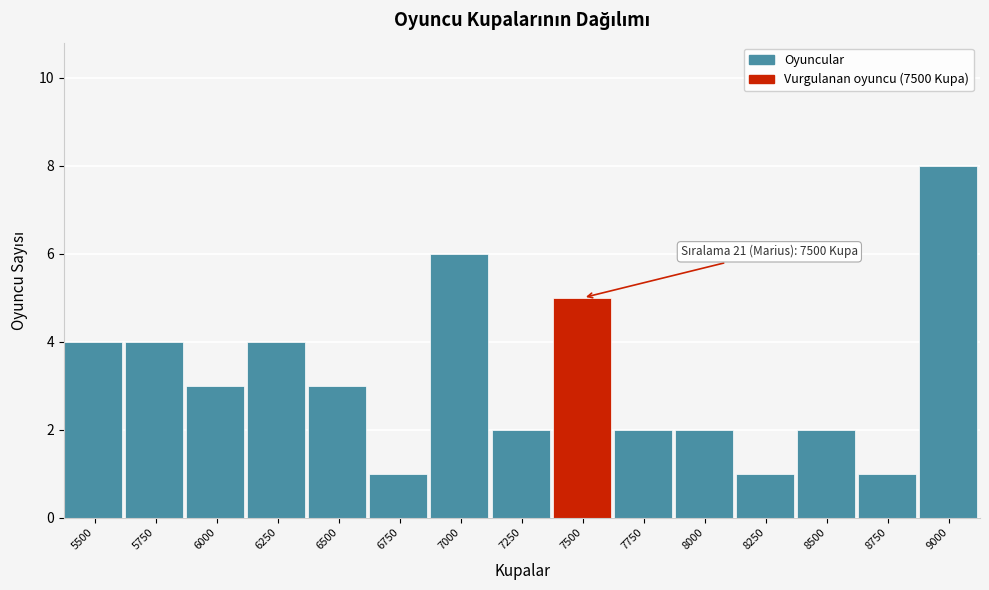

Reading left to right, transcribe all the data shown in this chart.

4	4	3	4	3	1	6	2	5	2	2	1	2	1	8